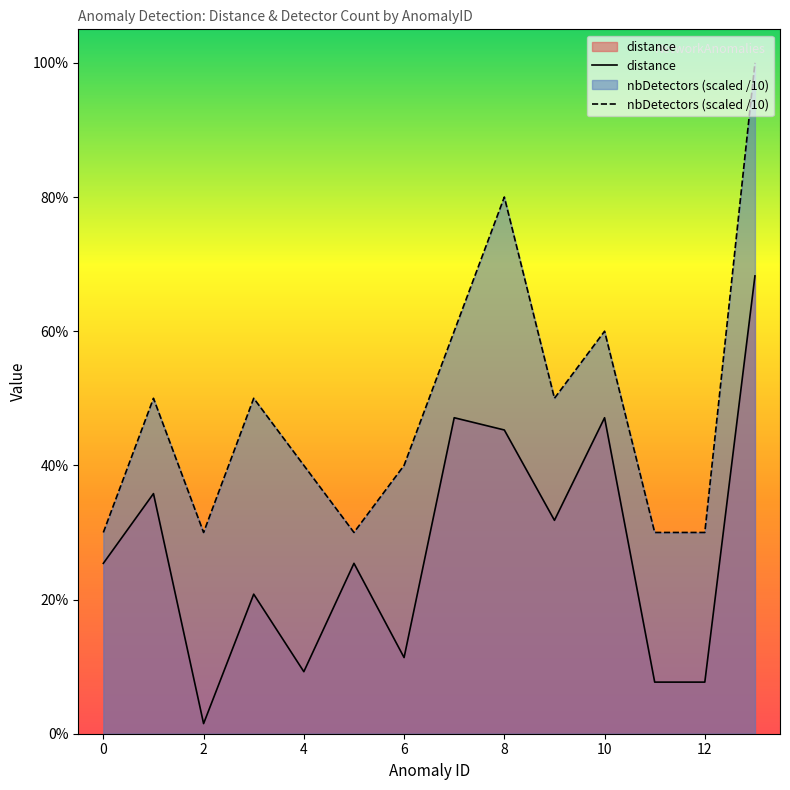

What is the value of the distance point at the 1st from the left?

0.3